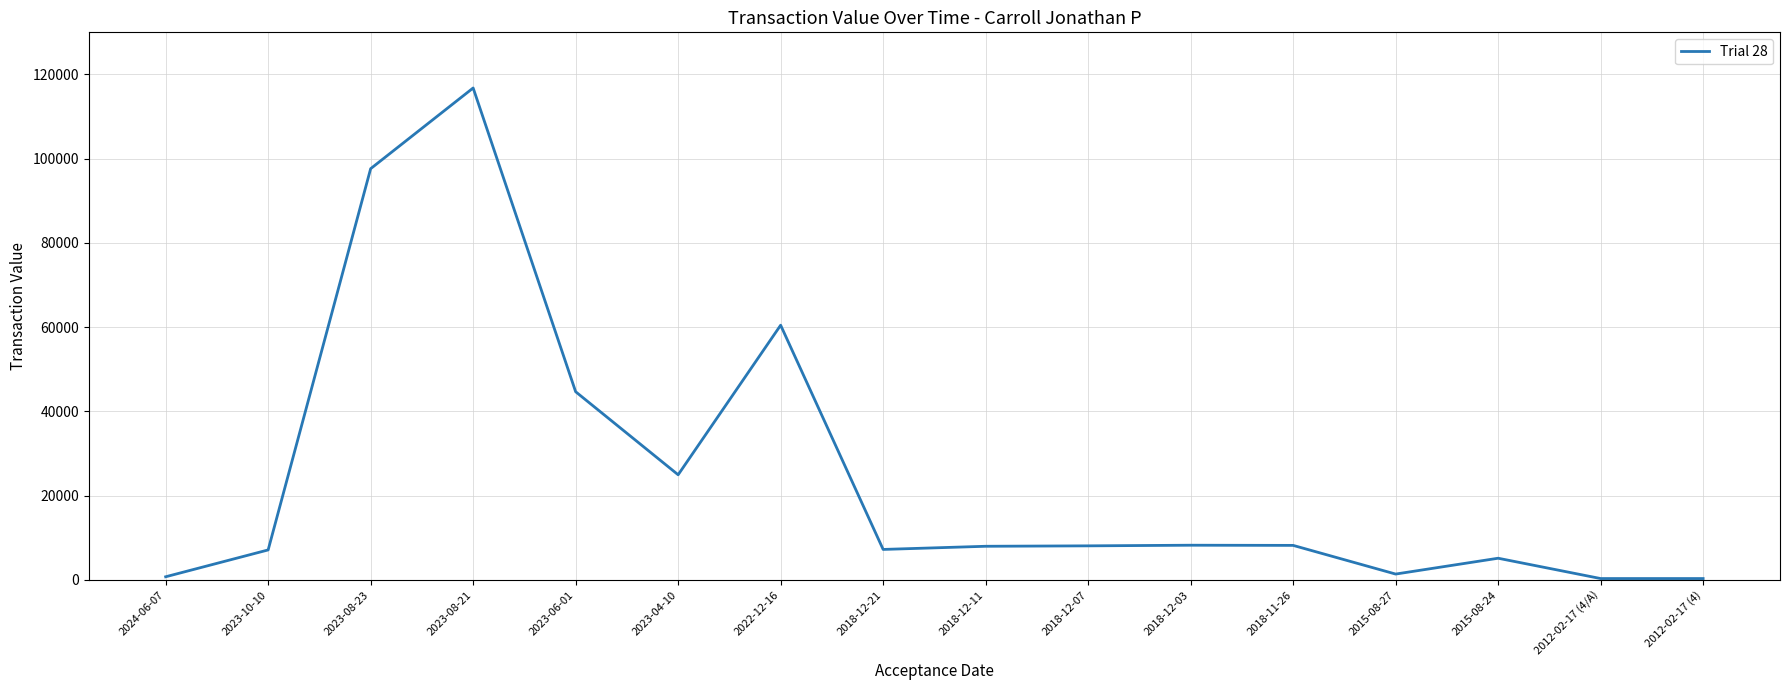

What is the sum of the values at 2023-04-10 and 2018-12-21?

32225